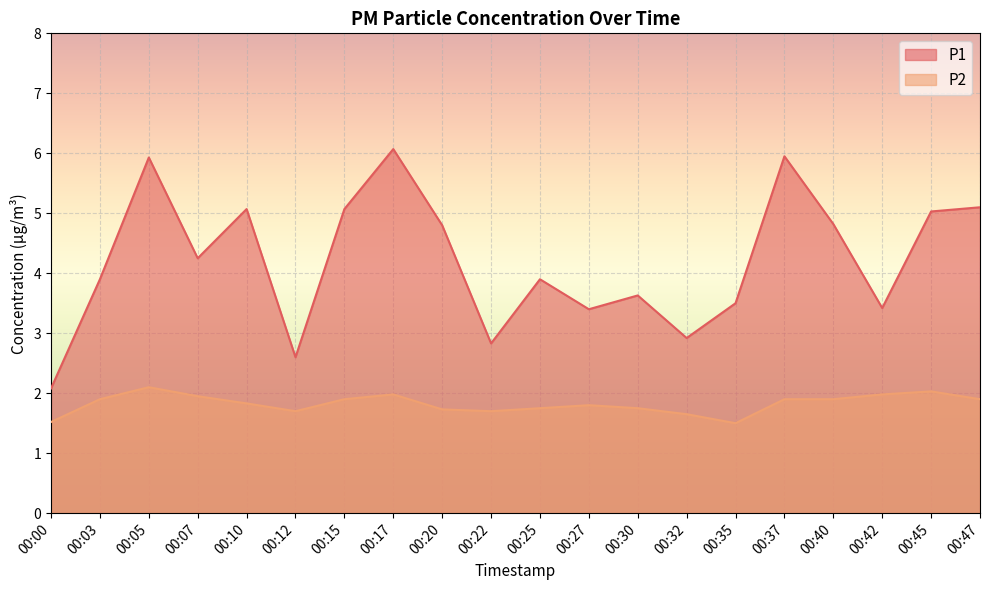

At 00:00, list the series in order from smallest to largest.

P2, P1